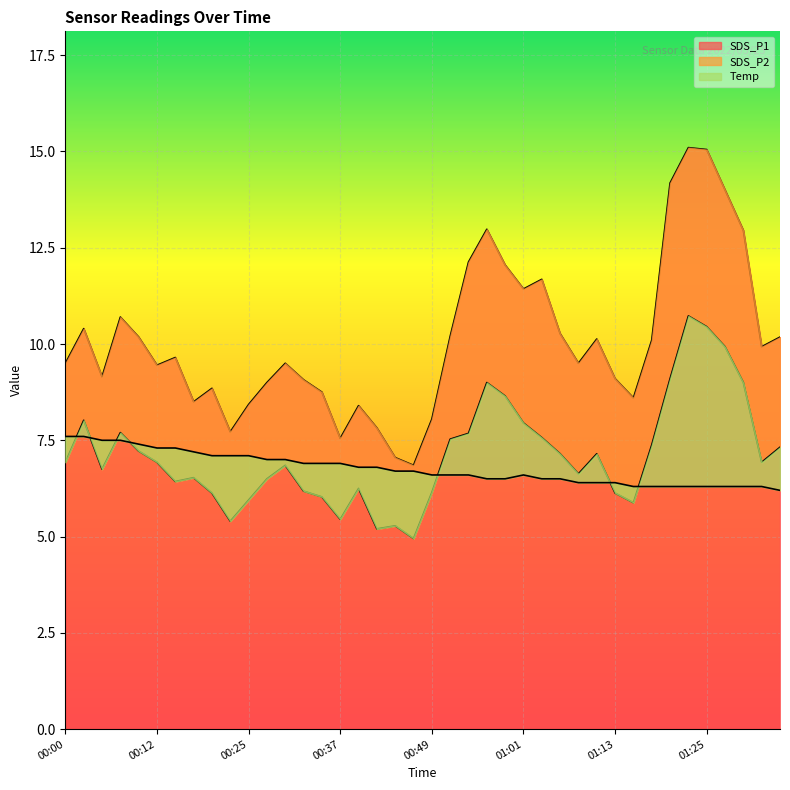

What is the maximum value for SDS_P1?

15.1